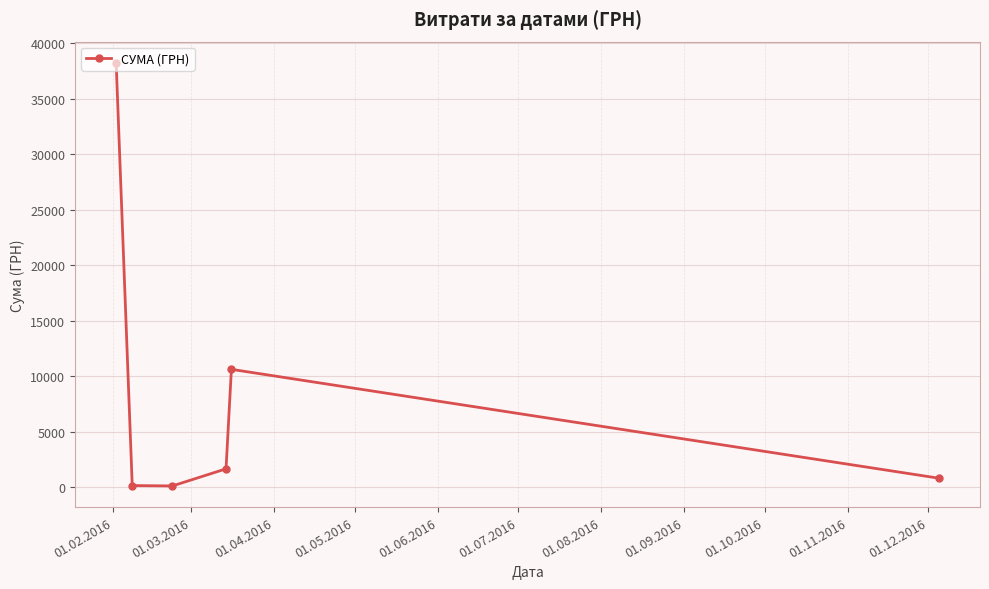

What is the sum of all values?

51549.6